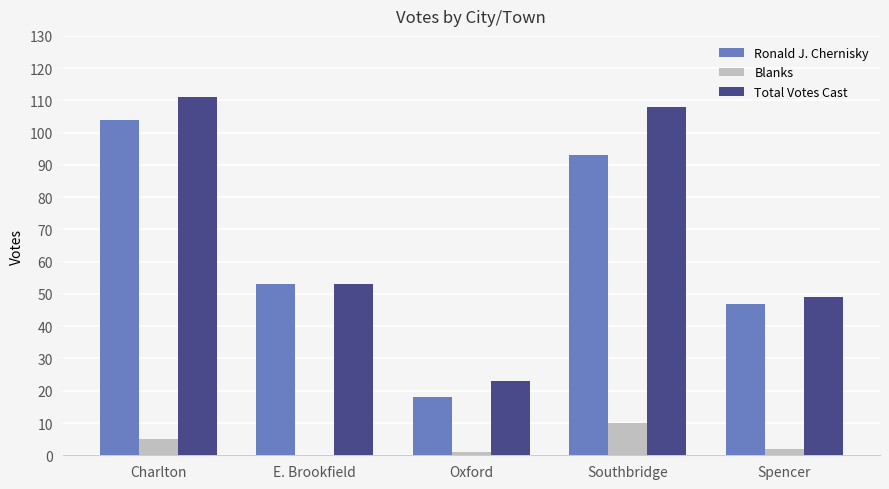

How many data points does each series have?

5